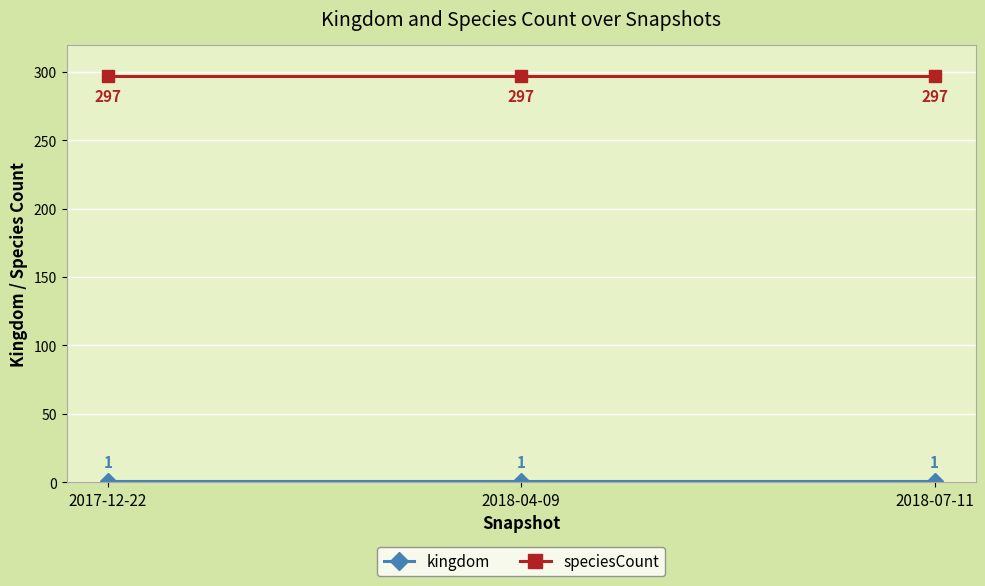

Read the speciesCount value at 2017-12-22.

297